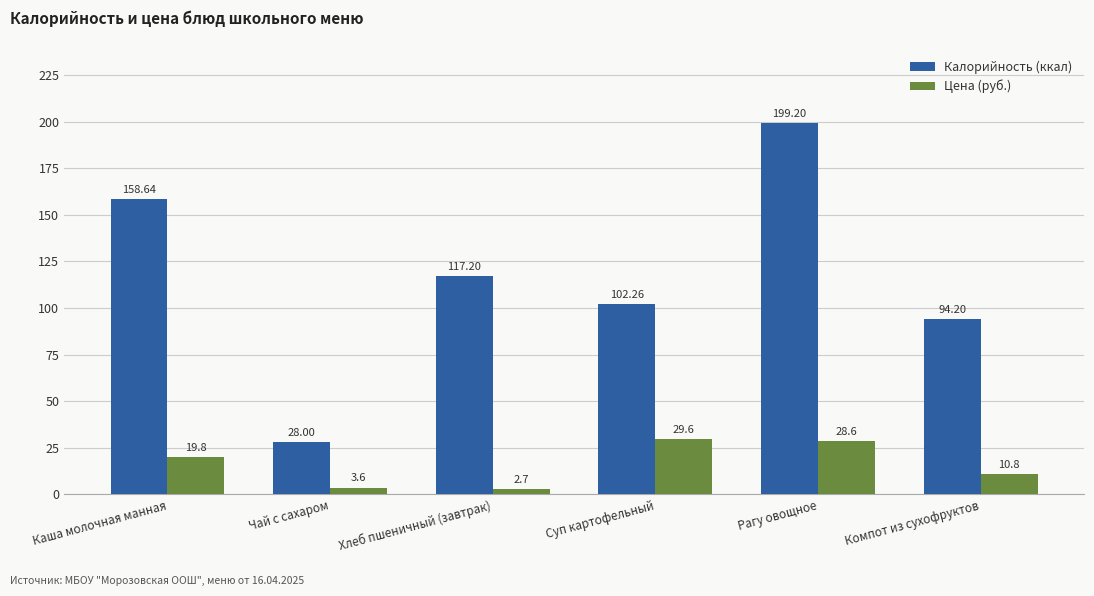

What is the maximum value shown in the chart?

199.2